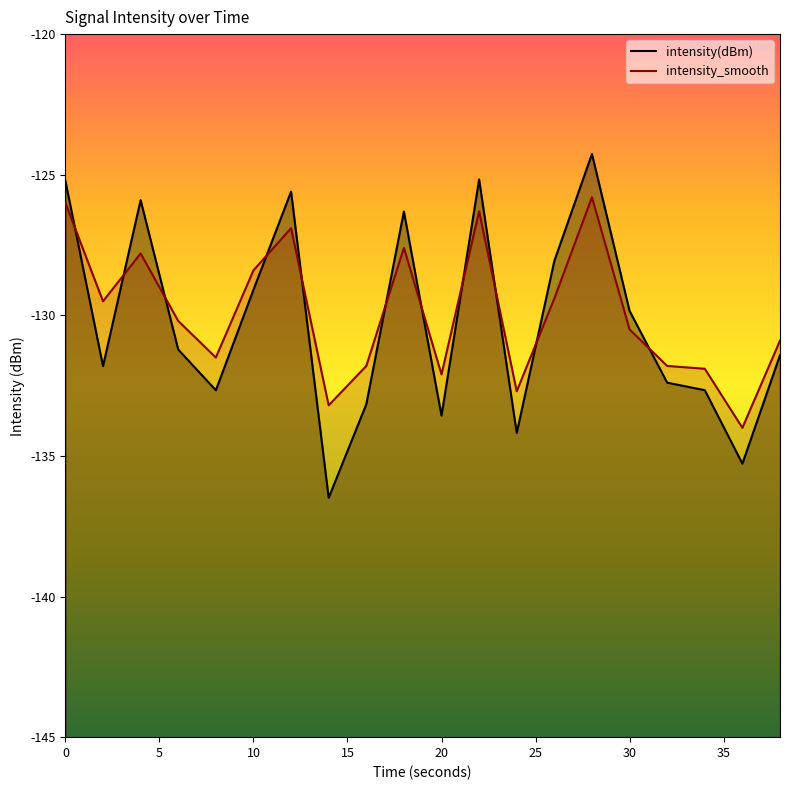

Count the number of data series in this chart.

2